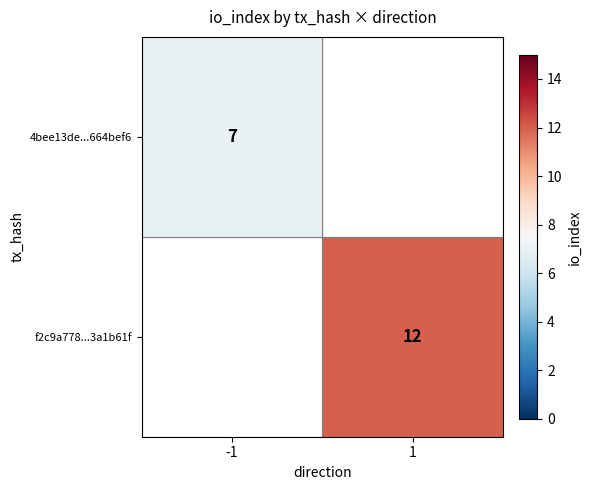

True or false: 4bee13de...664bef6 has a value of 7 at -1.

True